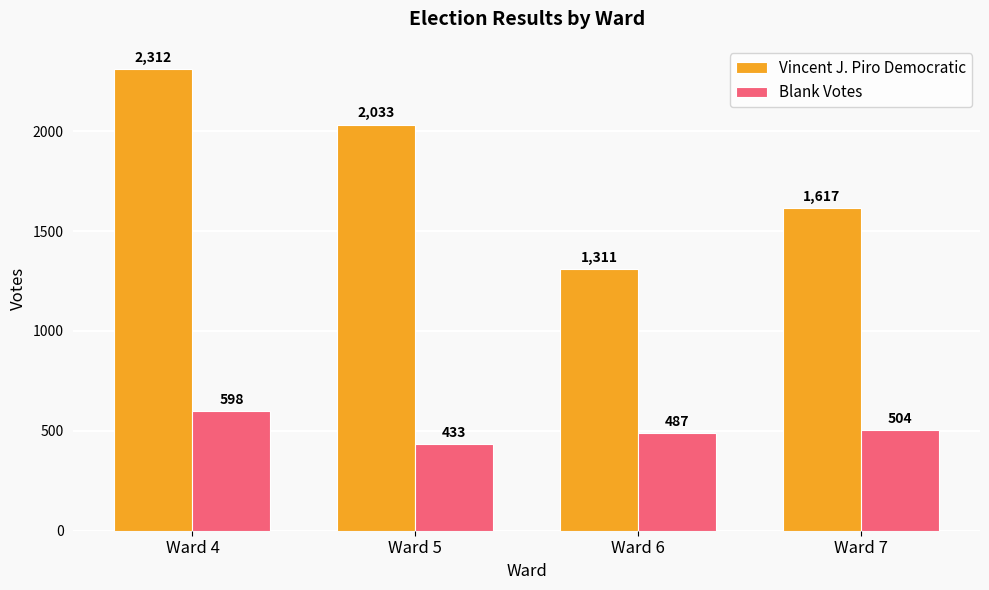

How many data points does each series have?

4